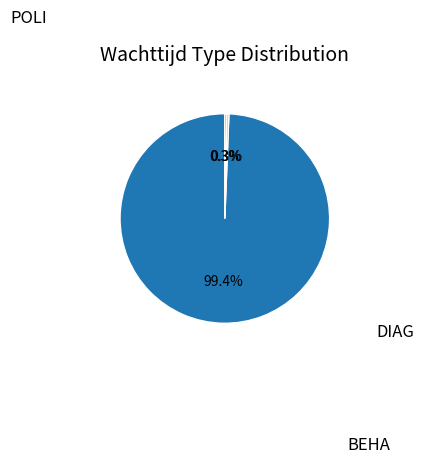

Is there any slice that represents more than half of the pie?

Yes